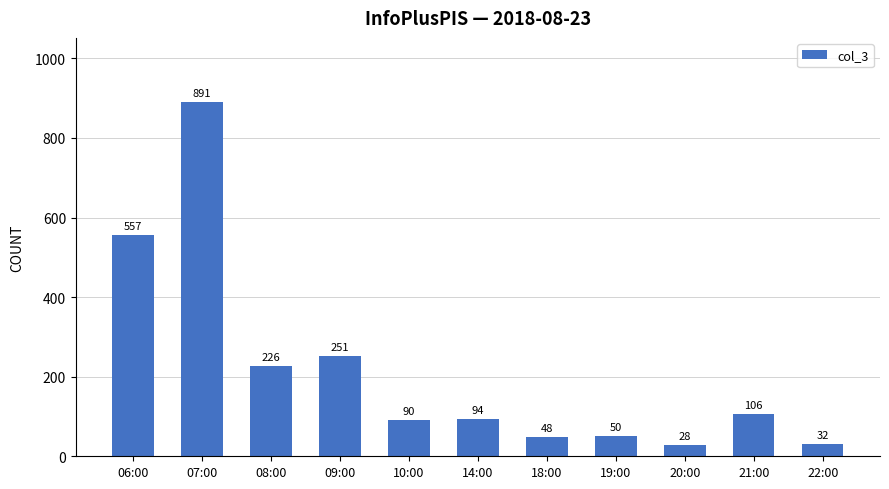

What position from the right is 10:00?

7